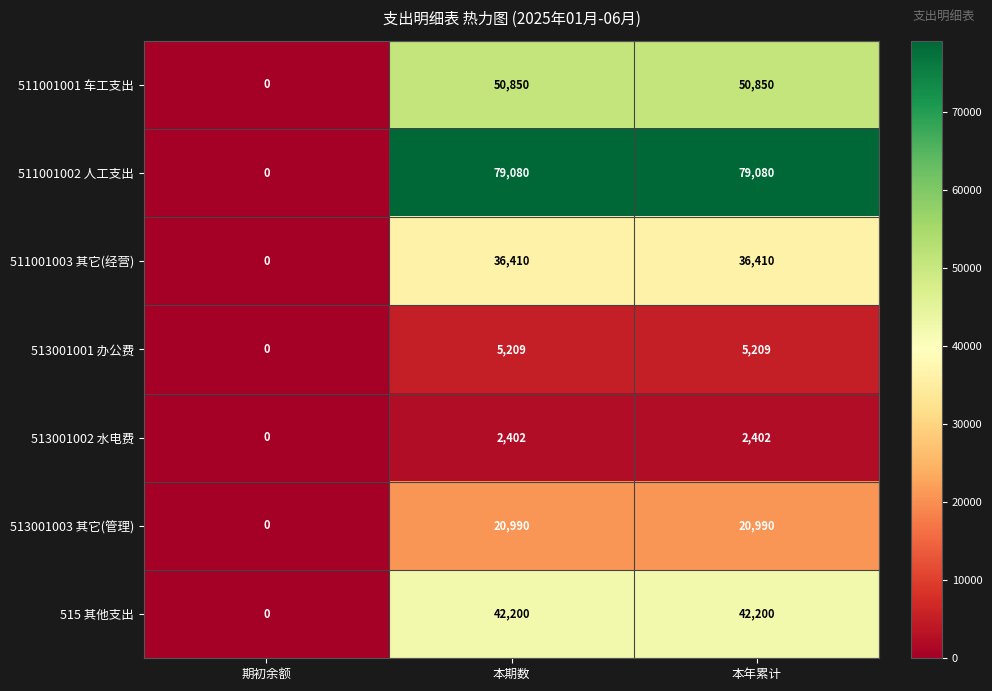

At 本年累计, list the series in order from smallest to largest.

513001002 水电费, 513001001 办公费, 513001003 其它(管理), 511001003 其它(经营), 515 其他支出, 511001001 车工支出, 511001002 人工支出